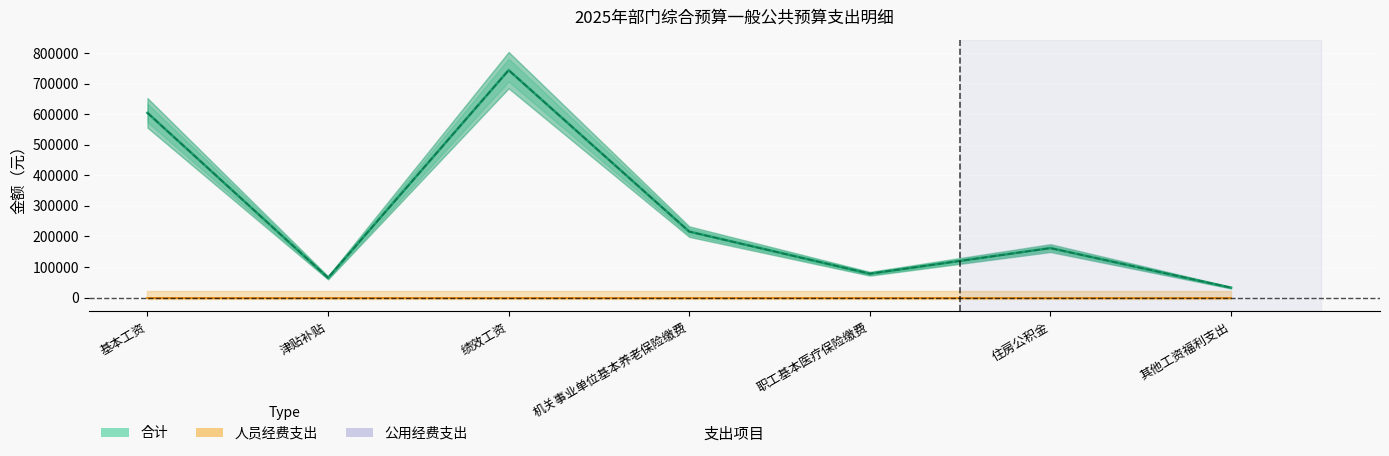

True or false: 合计 has more than 1 points higher than both neighbors.

True